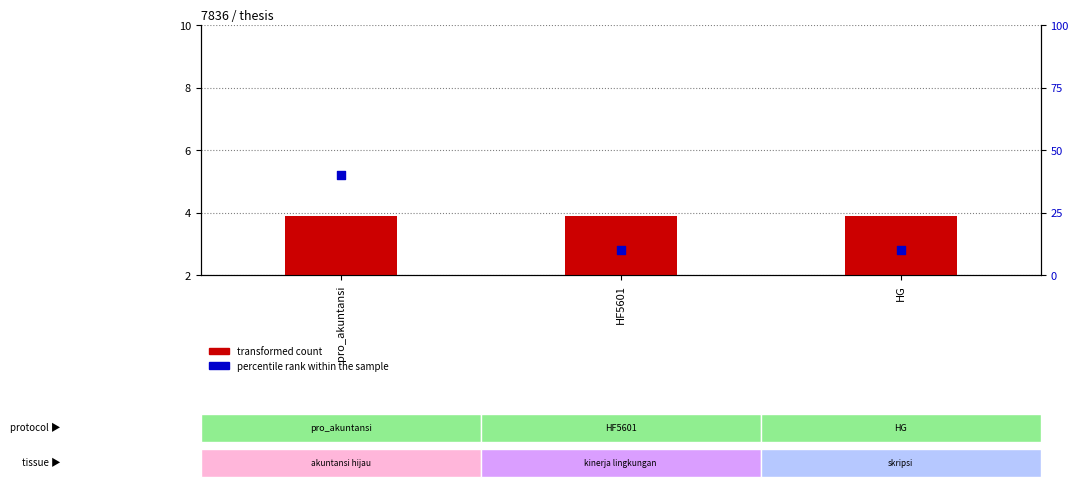

Which series reaches the maximum Y coordinate?

percentile rank within the sample